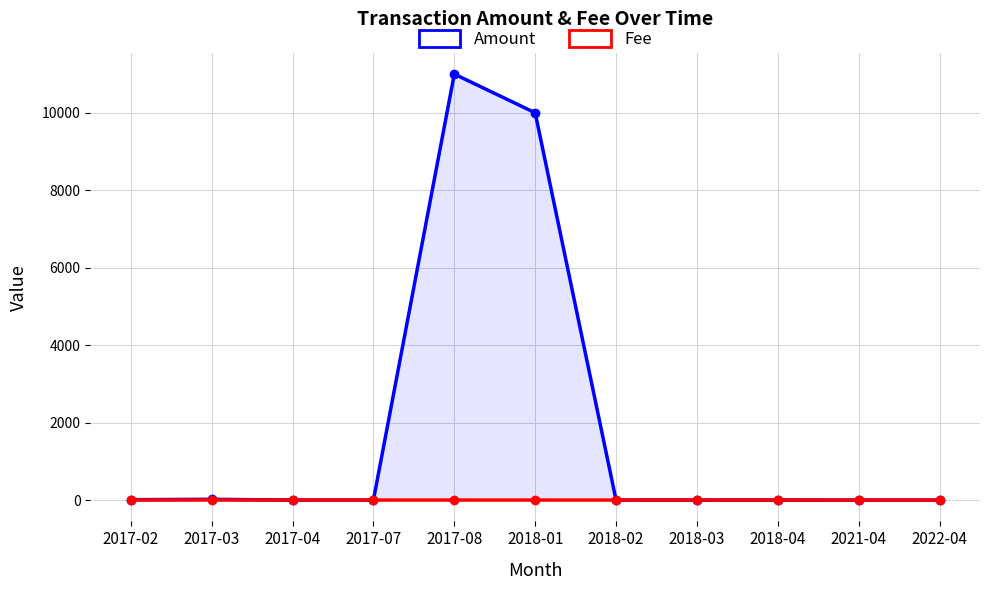

How many values in the Fee series are below 1?

2